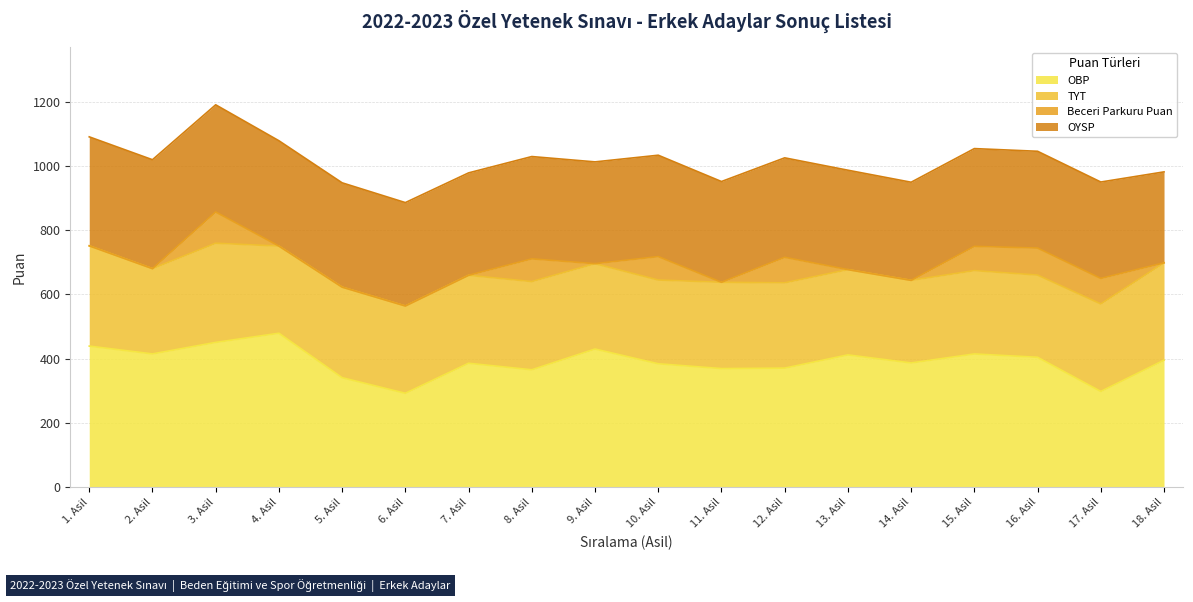

How many distinct data groups are displayed?

4